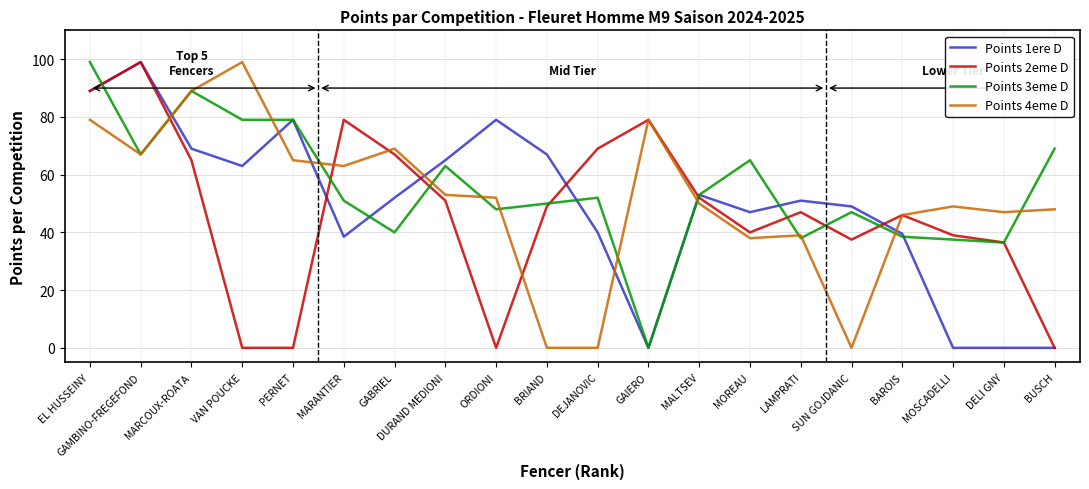

Reading right to left, extract all data points from this chart.

Points 1ere D: 0.0	0.0	0.0	39.5	49.0	51.0	47.0	53.0	0.0	40.0	67.0	79.0	65.0	52.0	38.5	79.0	63.0	69.0	99.0	89.0
Points 2eme D: 0.0	36.5	39.0	46.0	37.5	47.0	40.0	52.0	79.0	69.0	49.0	0.0	51.0	67.0	79.0	0.0	0.0	65.0	99.0	89.0
Points 3eme D: 69.0	36.5	37.5	38.5	47.0	38.0	65.0	53.0	0.0	52.0	50.0	48.0	63.0	40.0	51.0	79.0	79.0	89.0	67.0	99.0
Points 4eme D: 48.0	47.0	49.0	46.0	0.0	39.0	38.0	50.0	79.0	0.0	0.0	52.0	53.0	69.0	63.0	65.0	99.0	89.0	67.0	79.0